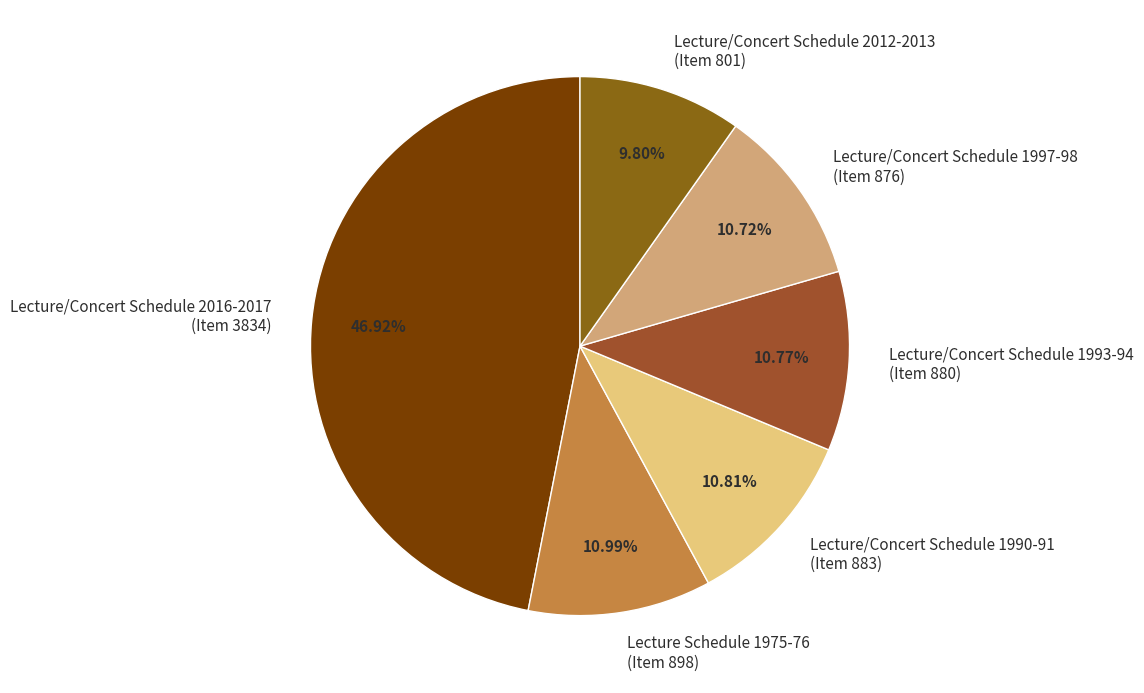

Approximately how many times larger is the value at Lecture Schedule 1975-76 (Item 898) compared to Lecture/Concert Schedule 2012-2013 (Item 801)?

1.1